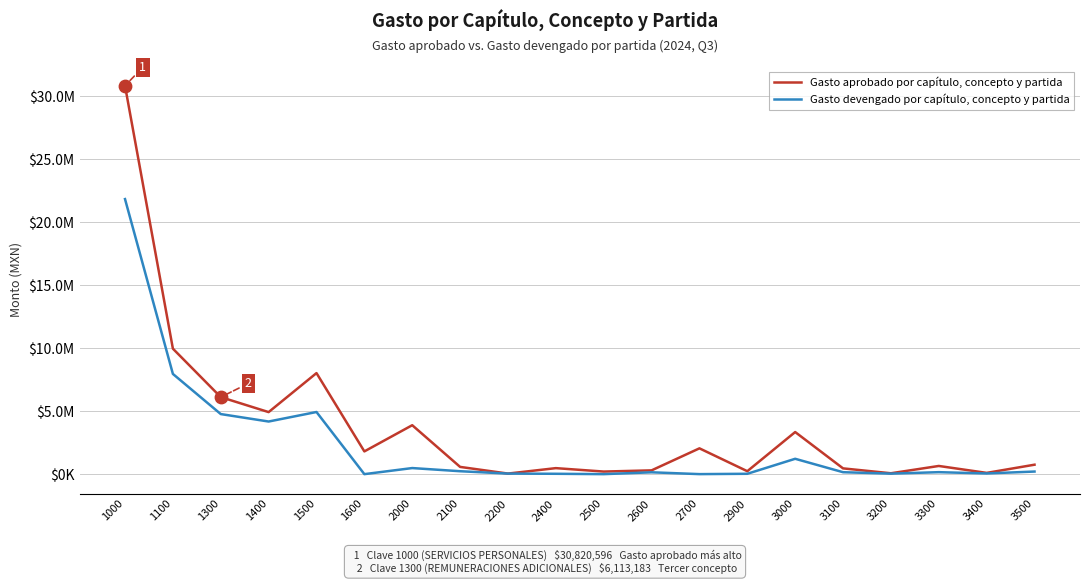

At which category is the sum across all series the highest?

1000